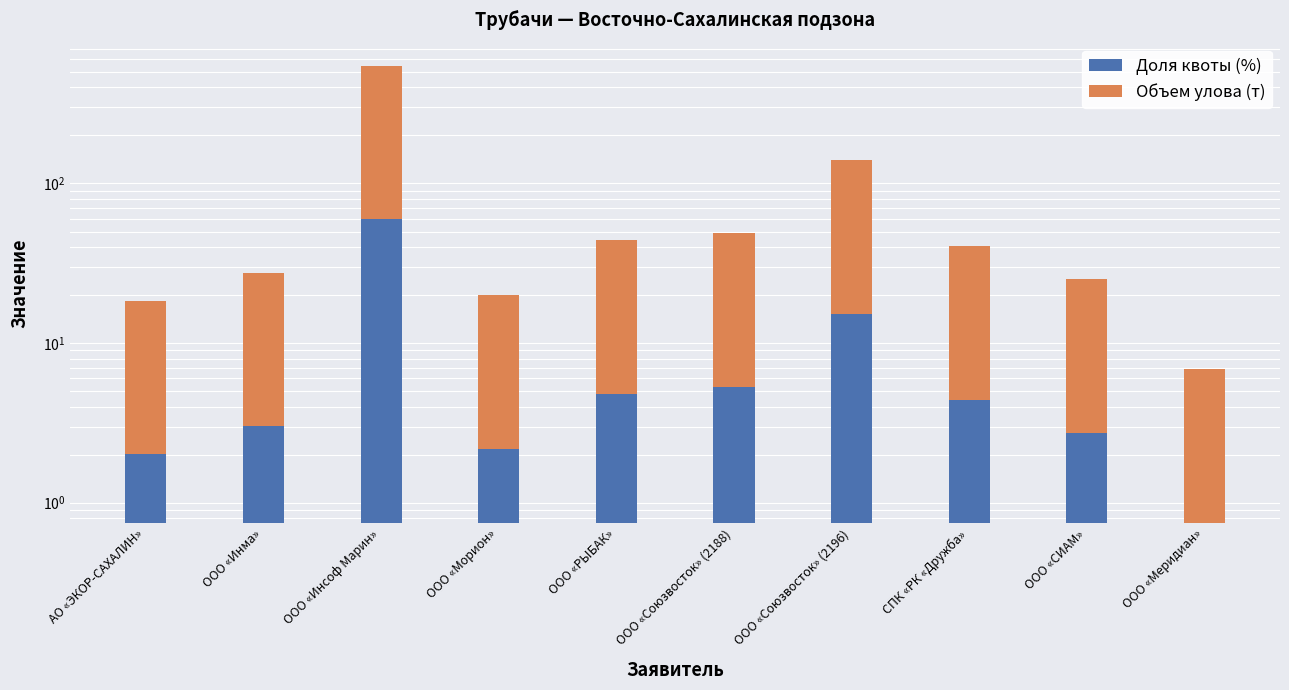

Reading left to right, extract all data points from this chart.

Доля квоты (%): 2.0	3.0	59.6	2.2	4.8	5.3	15.3	4.4	2.7	0.7
Объем улова (т): 16.5	24.7	488.6	17.9	39.2	43.4	125.1	36.0	22.4	6.1